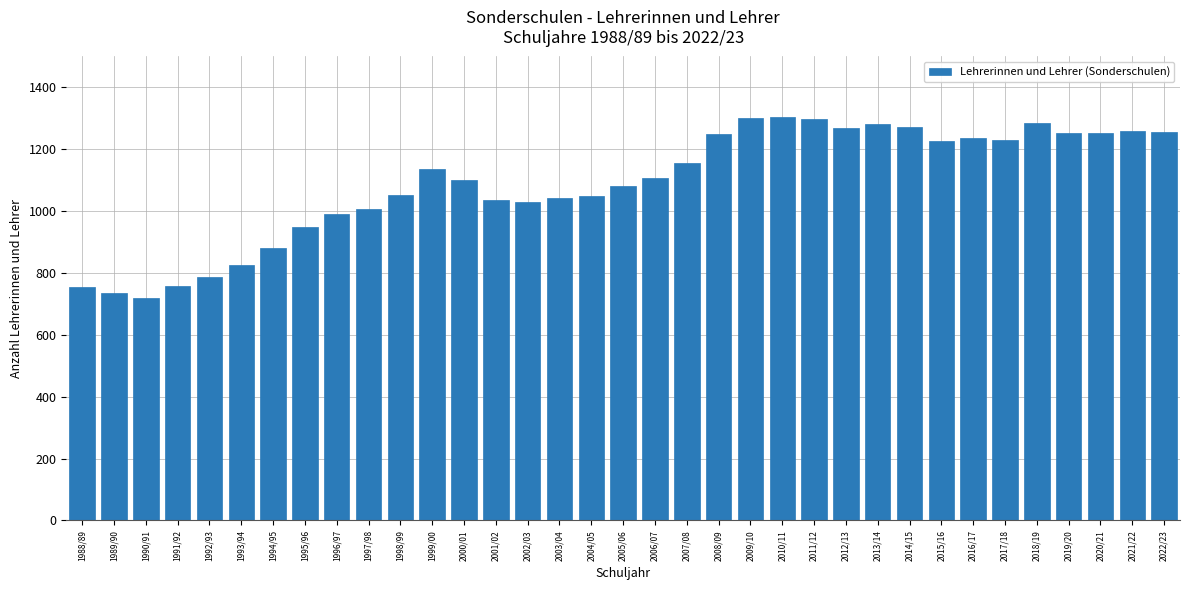

What is the average value?

1089